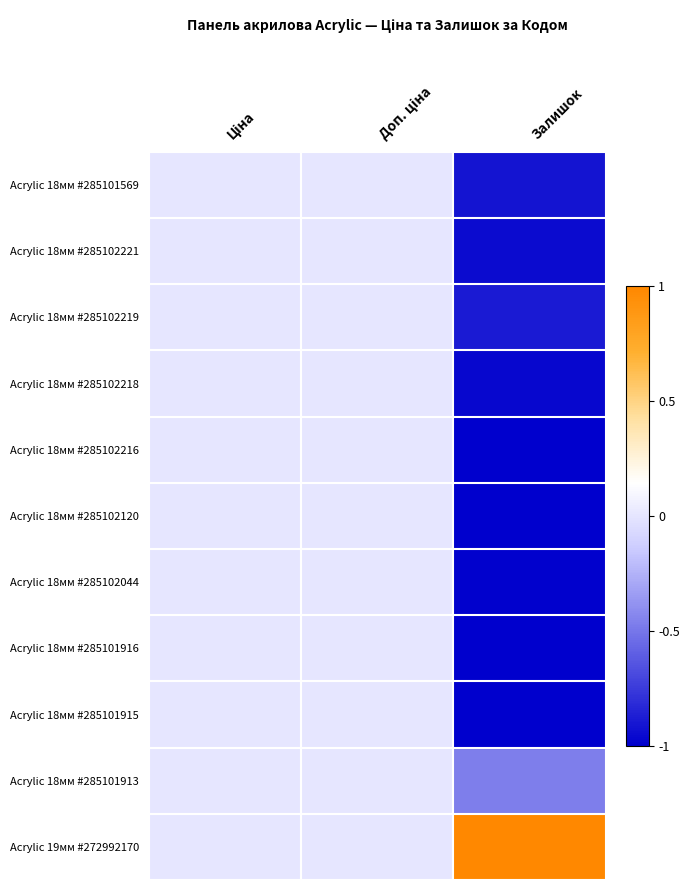

Rank the series by their maximum value, from lowest to highest.

Acrylic 18мм #285101569, Acrylic 18мм #285102221, Acrylic 18мм #285102219, Acrylic 18мм #285102218, Acrylic 18мм #285102216, Acrylic 18мм #285102120, Acrylic 18мм #285102044, Acrylic 18мм #285101916, Acrylic 18мм #285101915, Acrylic 18мм #285101913, Acrylic 19мм #272992170